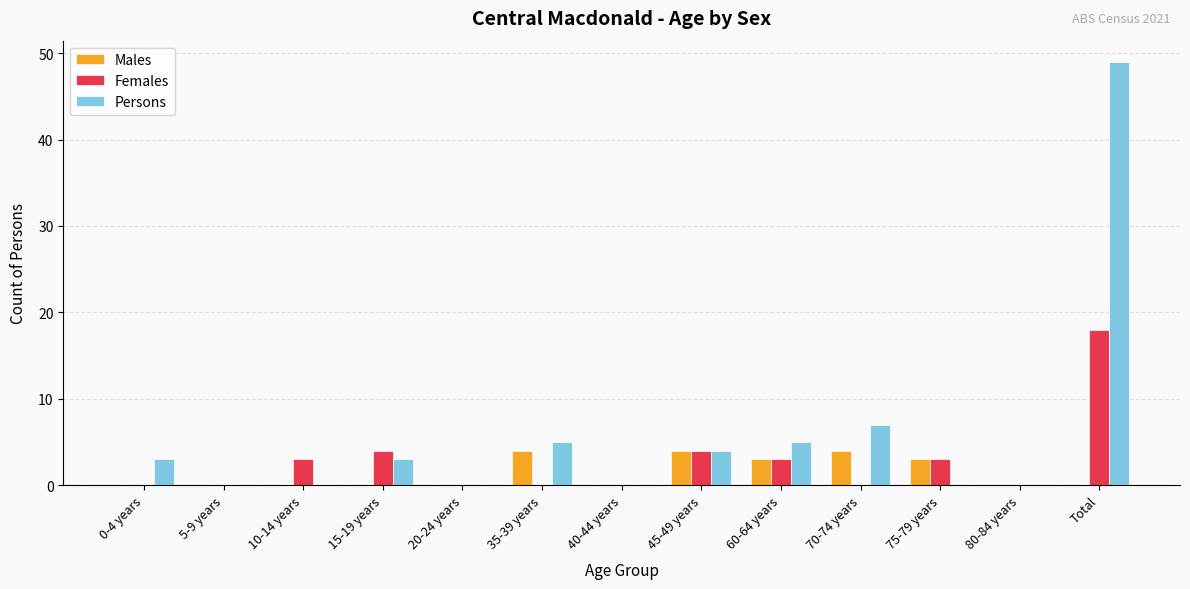

Count the number of data series in this chart.

3